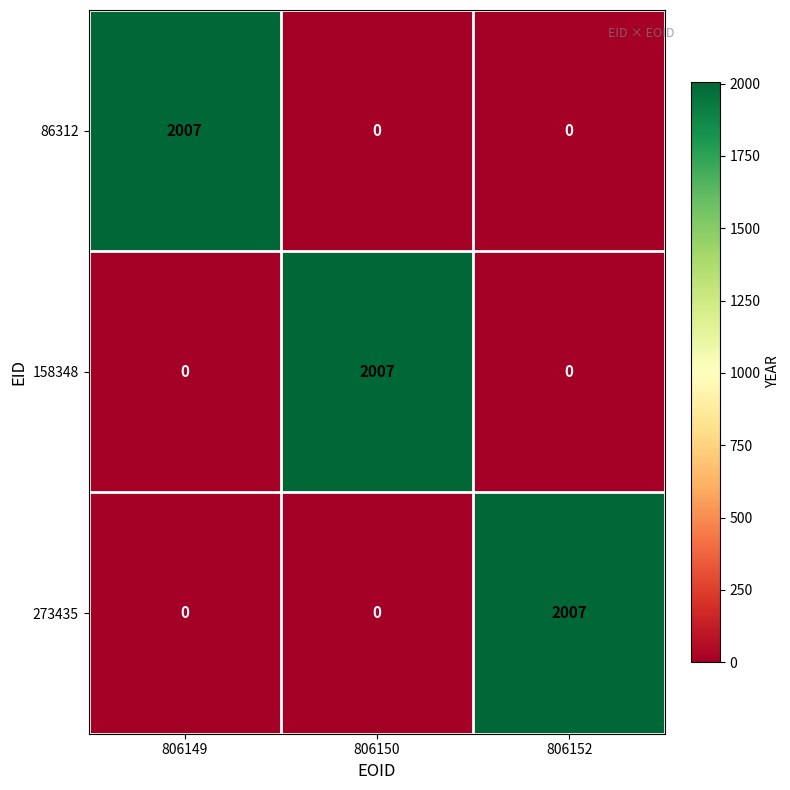

What is the difference between the highest and lowest values at 806152?

2007